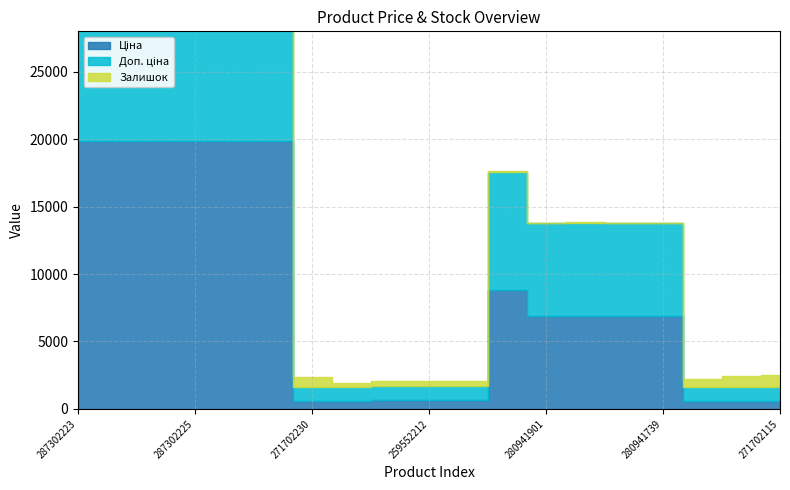

What is the total value across all series at 280941824?

13776.0